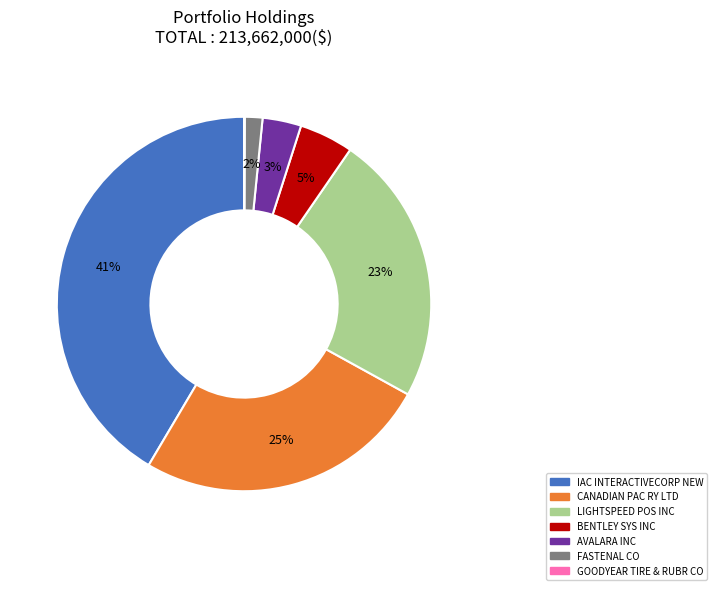

Does BENTLEY SYS INC represent more than half of the total?

No